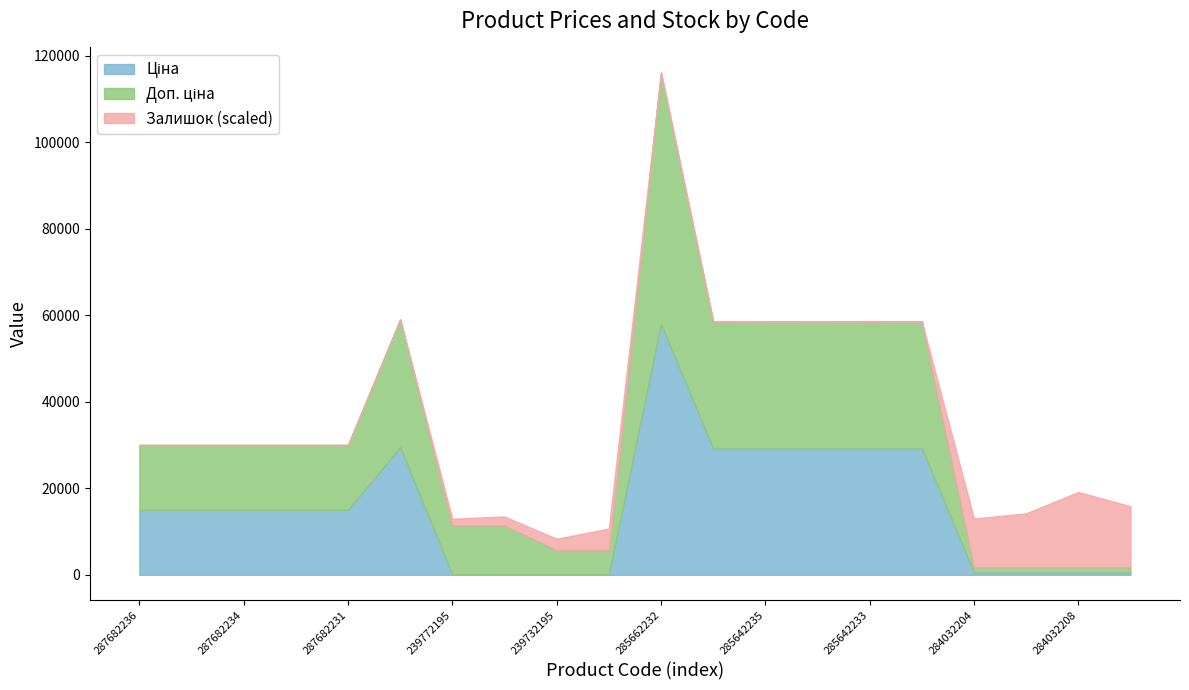

True or false: Ціна and Доп. ціна cross at least once.

False